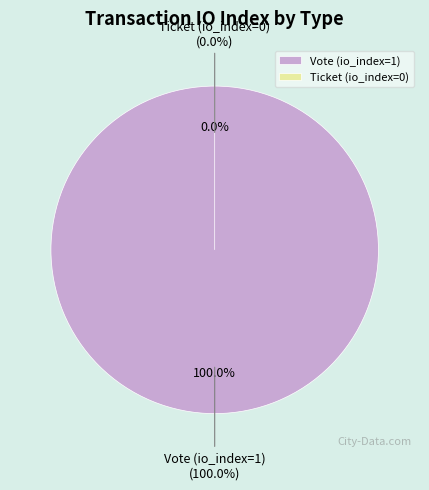

The Ticket (io_index=0) slice represents 0% of the pie. True or false?

True